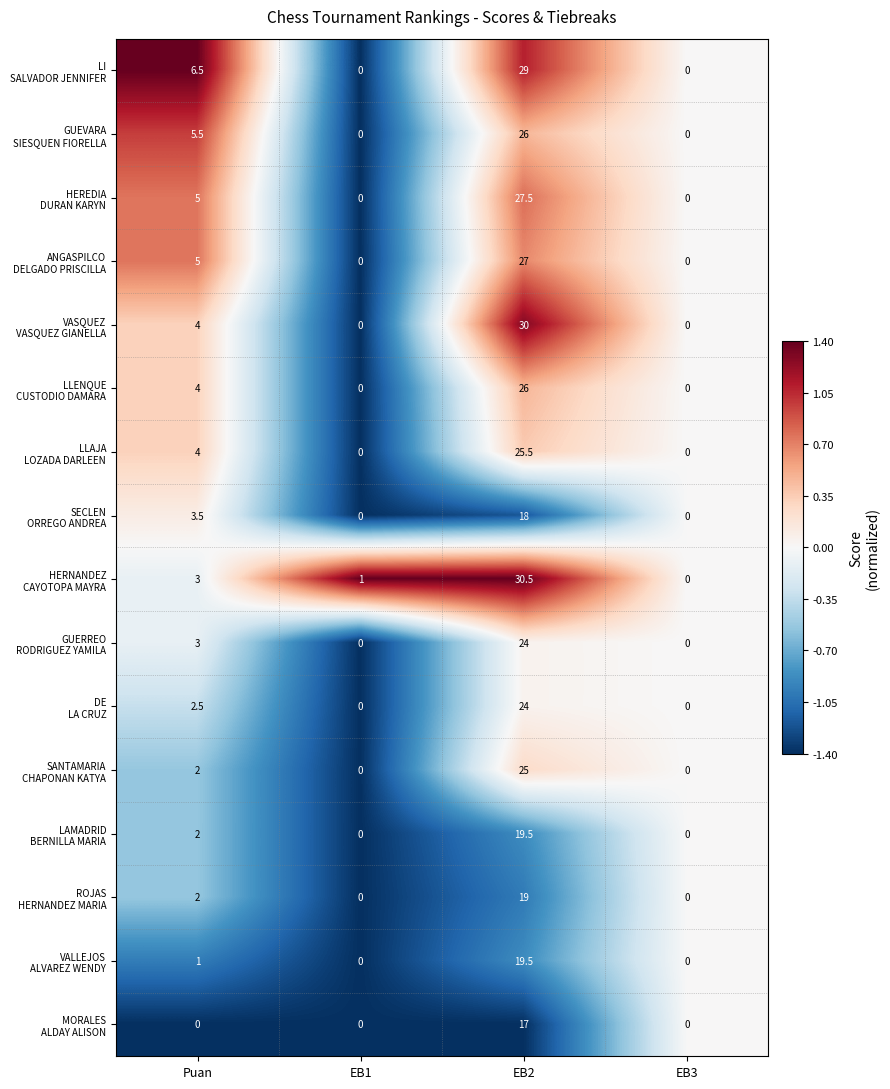

At which category does the chart reach its peak across all series?

EB2